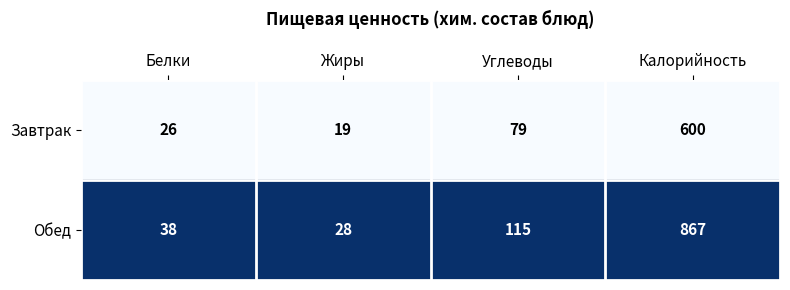

True or false: Завтрак has a value of 26 at Белки.

True